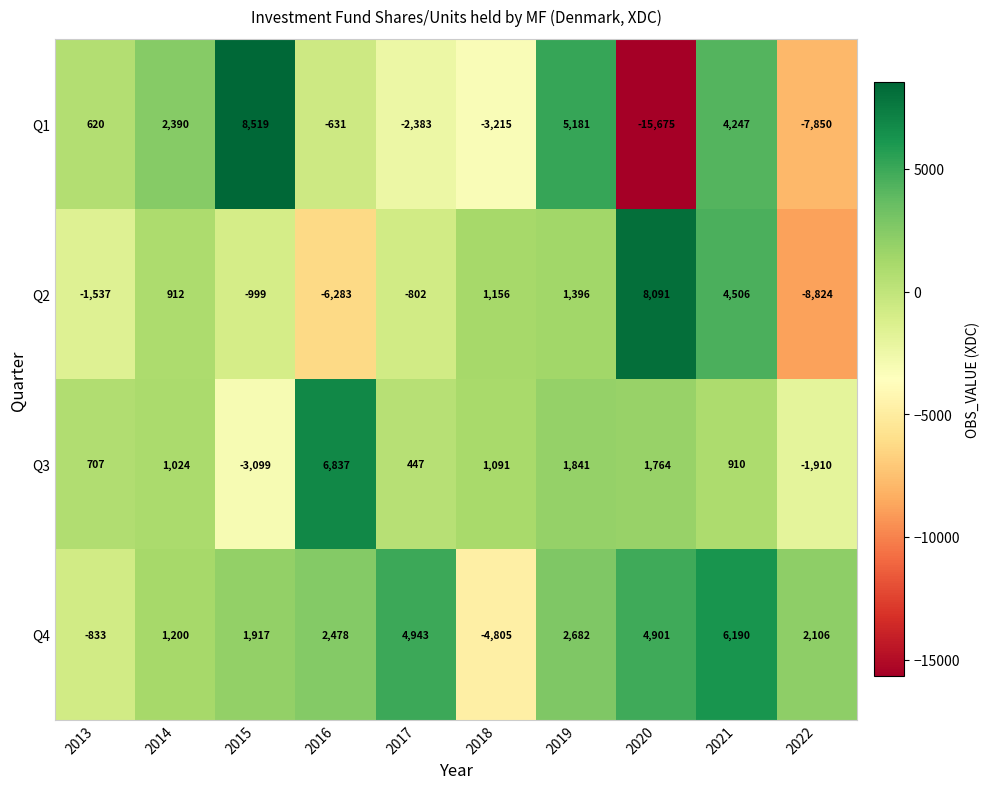

Rank the series by their maximum value, from lowest to highest.

Q4, Q3, Q2, Q1